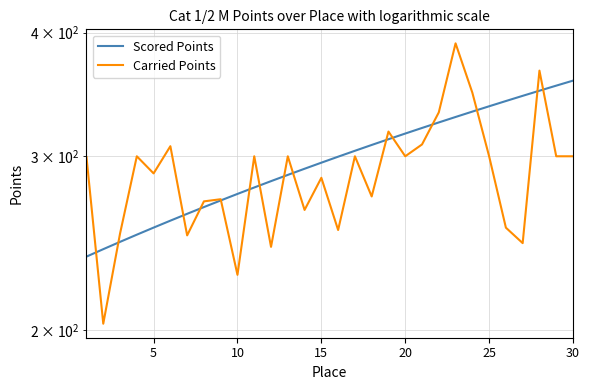

The Carried Points series shows 107.9 at 16. True or false?

False